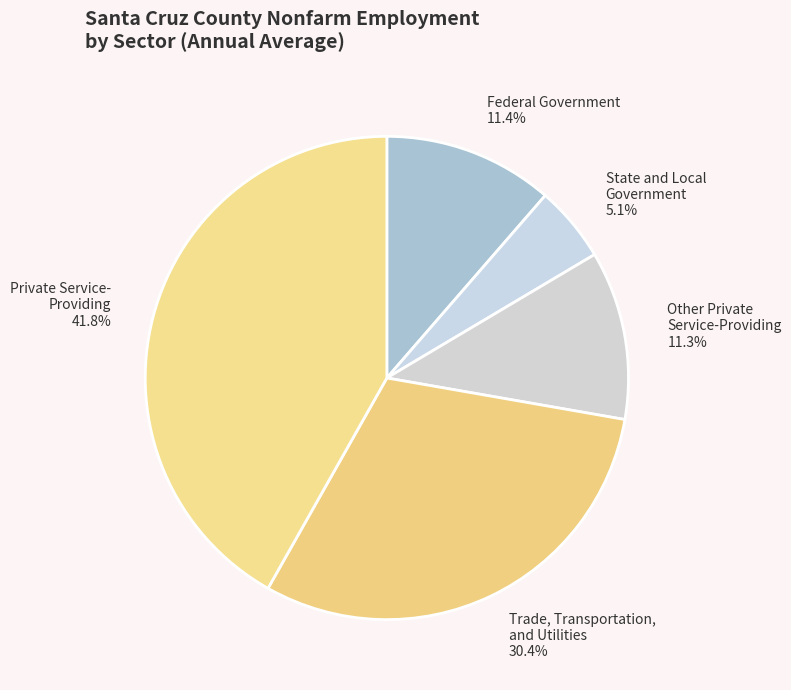

Between Private Service- Providing 41.8% and Other Private Service-Providing 11.3%, which is larger?

Private Service- Providing 41.8%